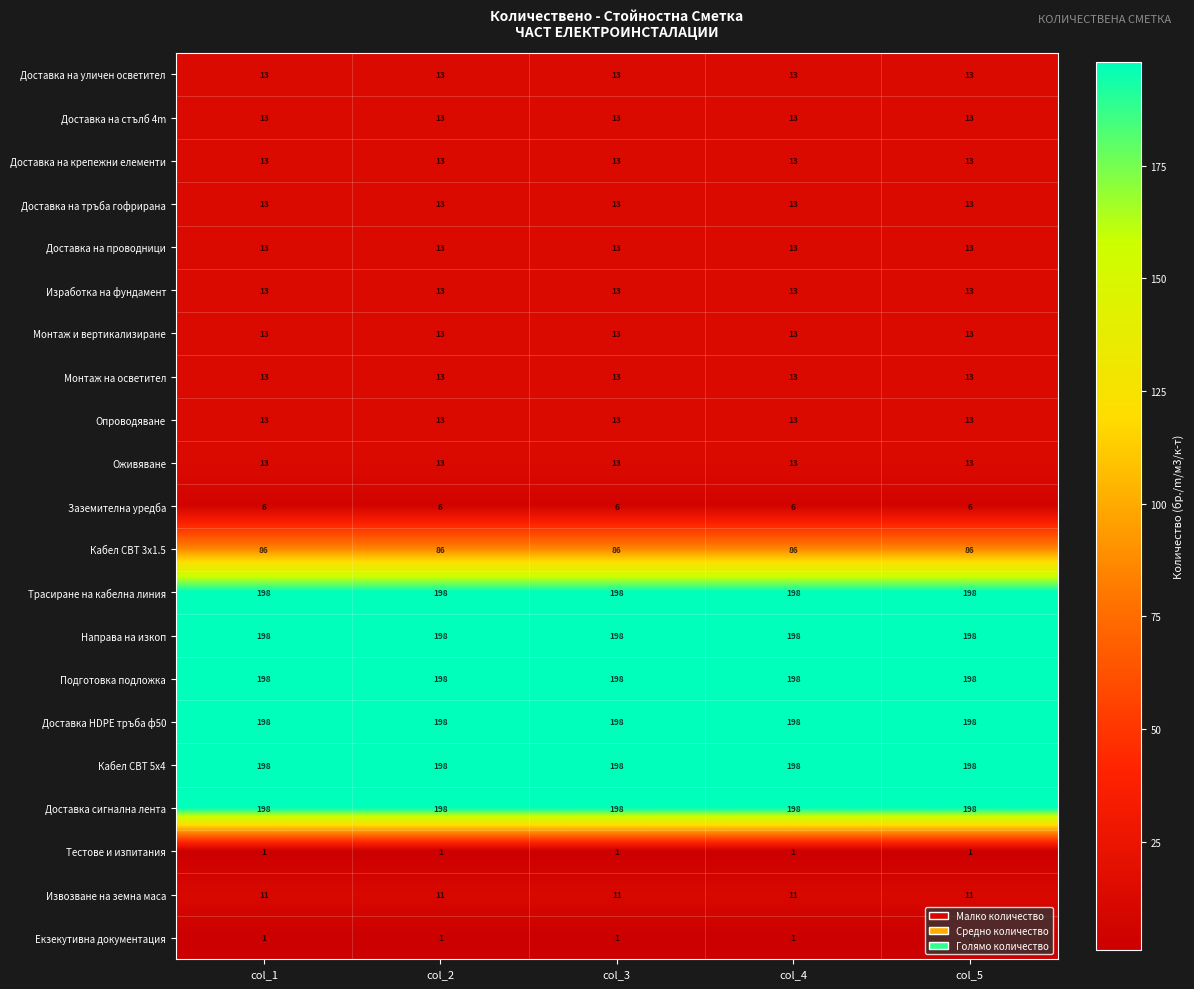

What is the smallest value displayed?

1